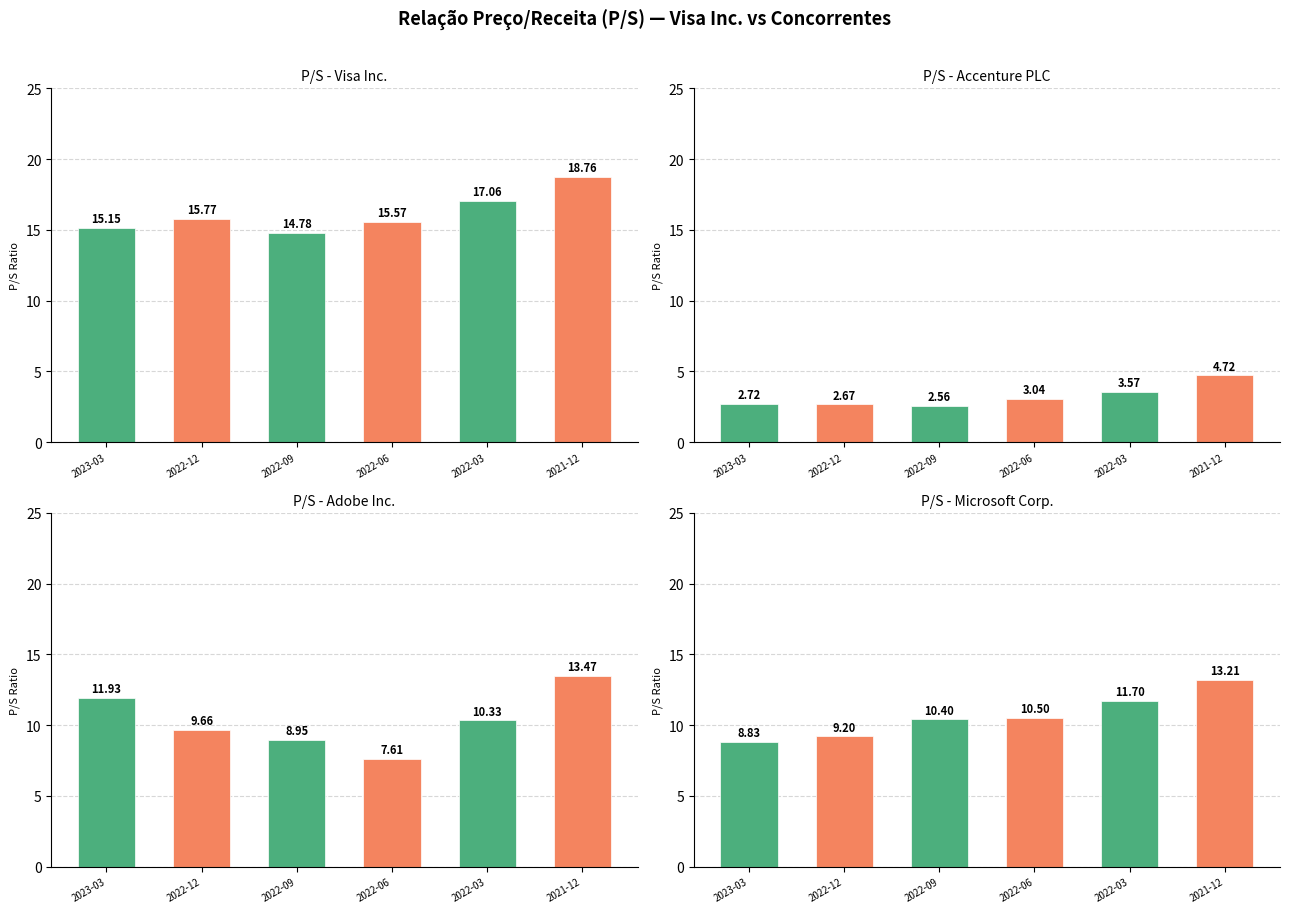

Is the value of Adobe Inc. at 2022-03 greater than the value of Visa Inc. at 2022-06?

No